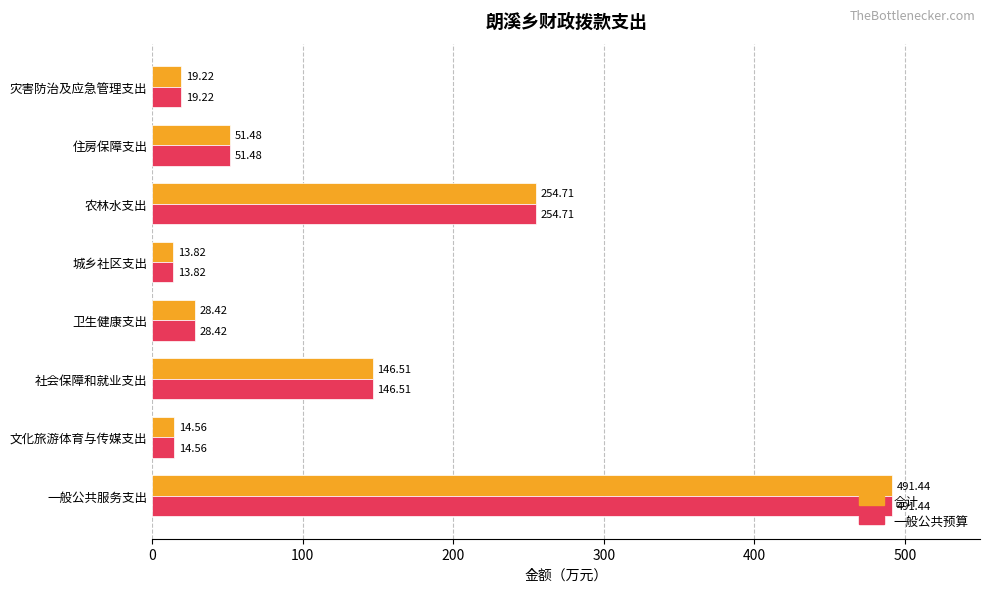

List the labels in order of 合计 value, largest first.

一般公共服务支出, 农林水支出, 社会保障和就业支出, 住房保障支出, 卫生健康支出, 灾害防治及应急管理支出, 文化旅游体育与传媒支出, 城乡社区支出